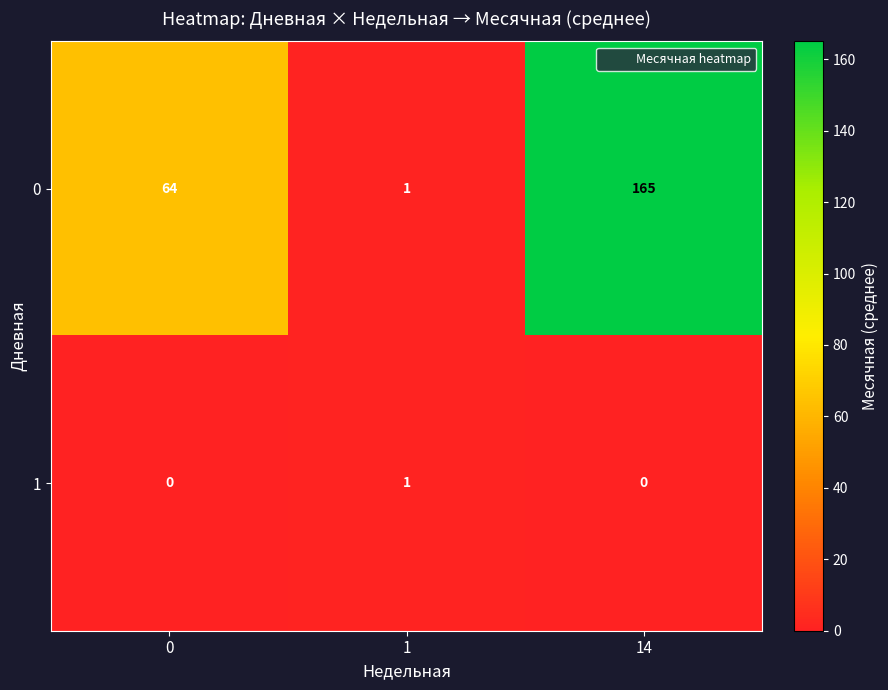

Rank the series by their maximum value, from highest to lowest.

0, 1